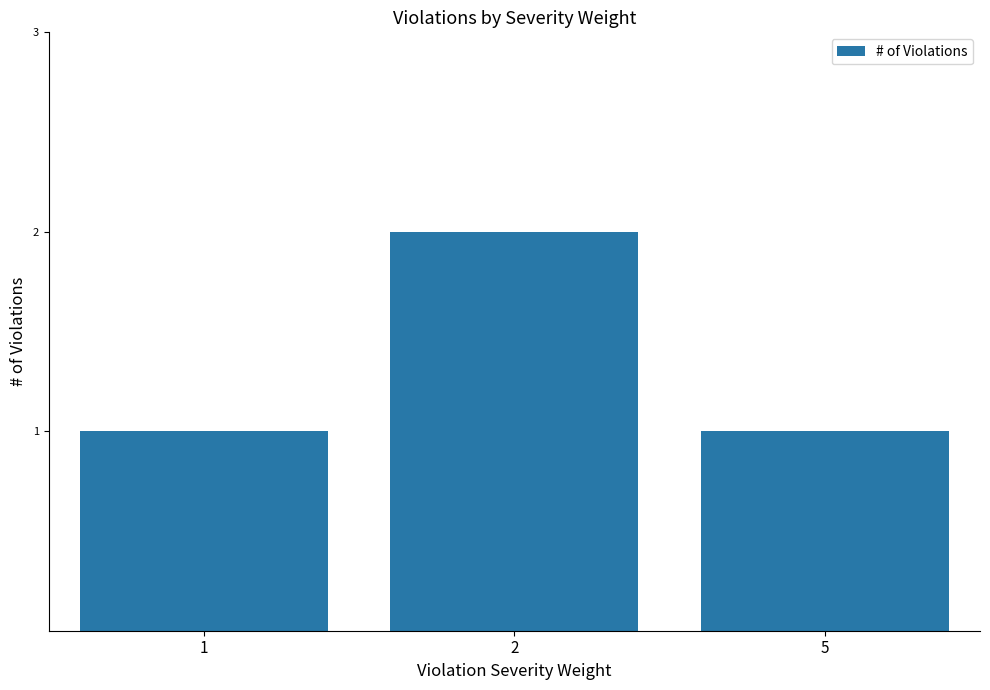

The chart shows a value of 1 at 2. True or false?

False